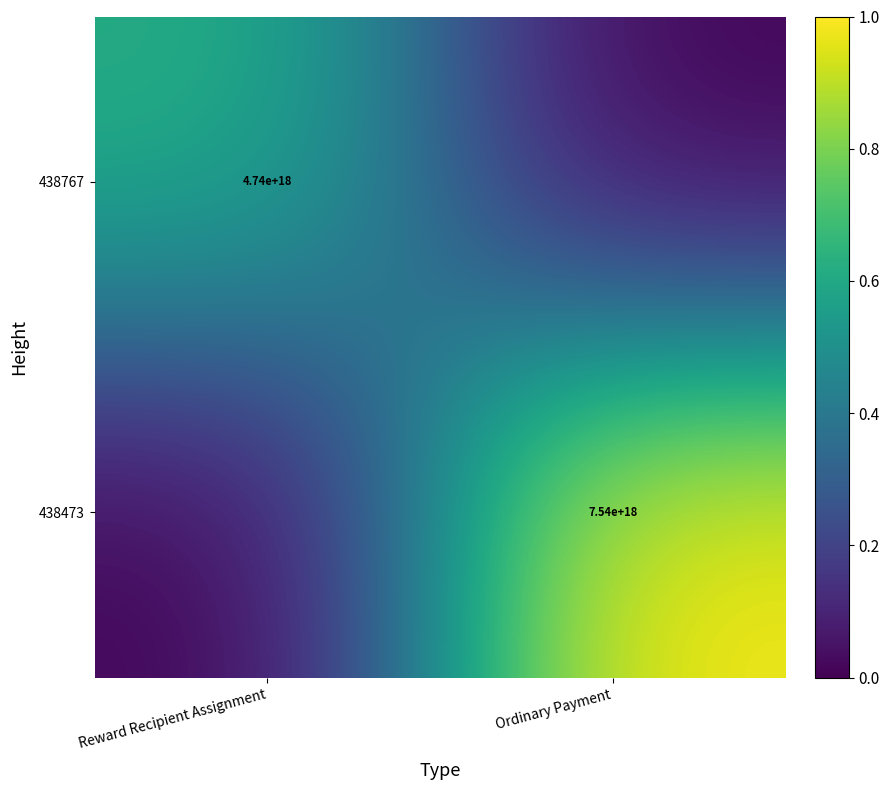

True or false: 438767 has a value of 4740000000000000000 at Reward Recipient Assignment.

True